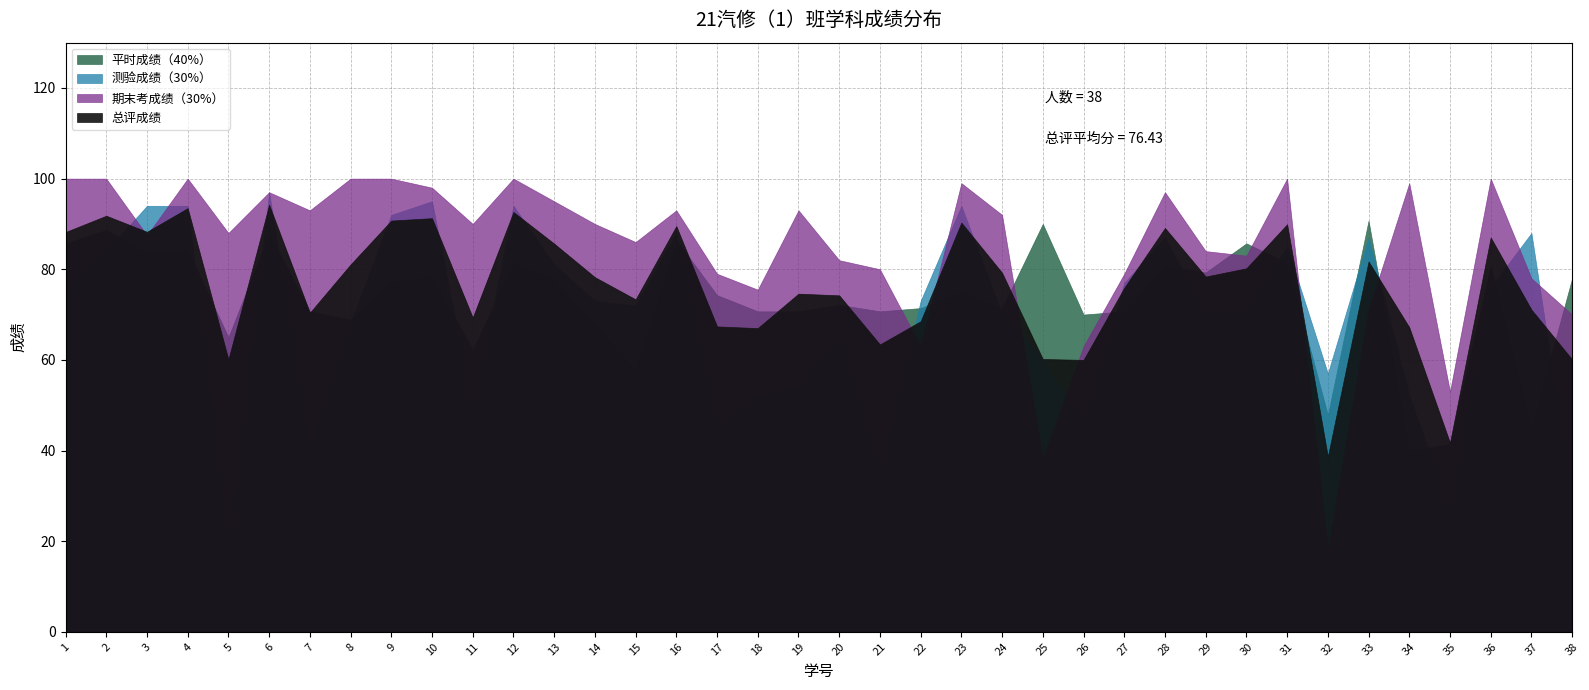

How many intersections are there between 总评成绩 and 测验成绩（30%）?

16